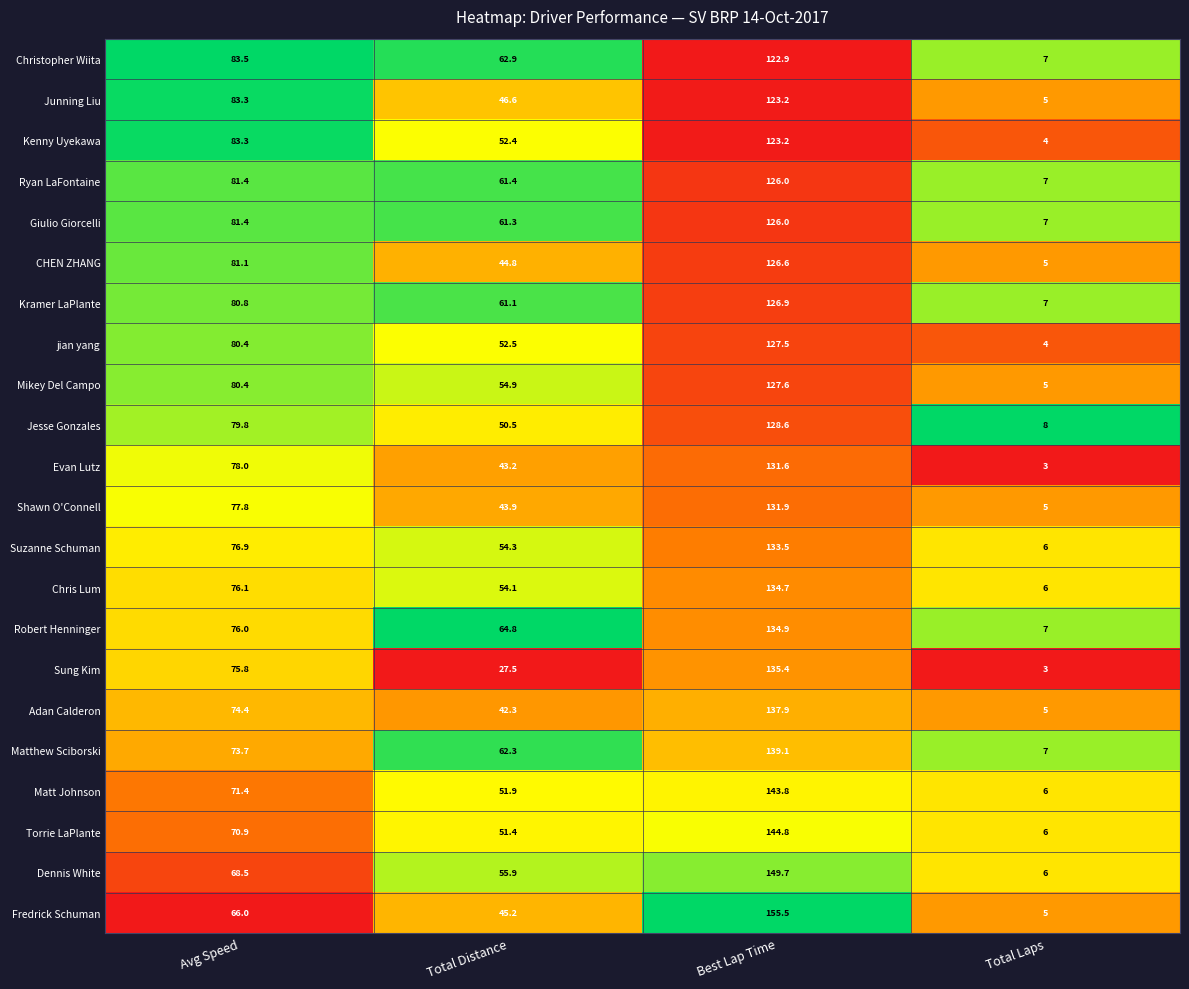

What is the spread (max minus min) of values at Avg Speed?

17.5